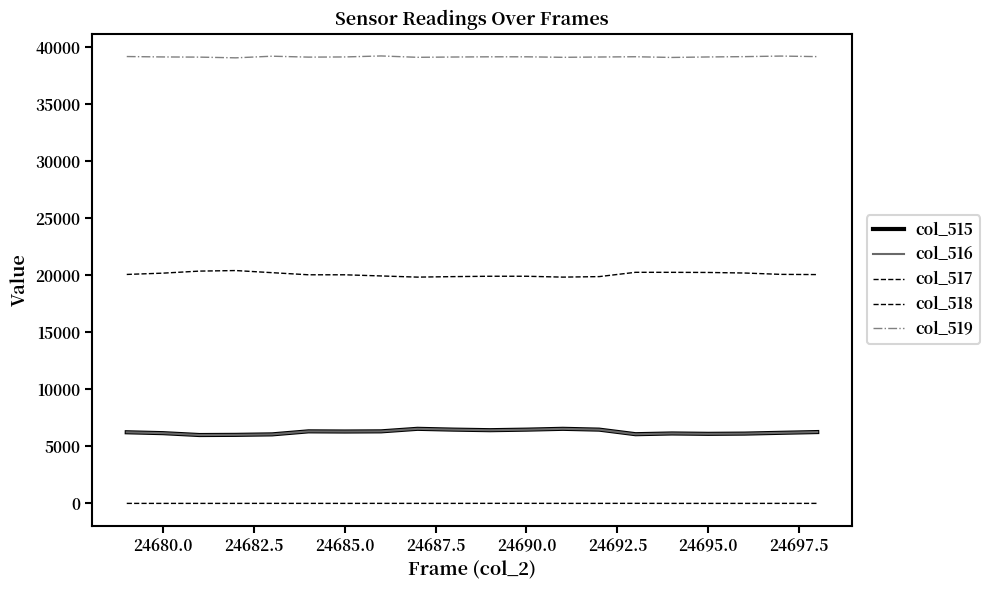

How many lines are shown in the chart?

5